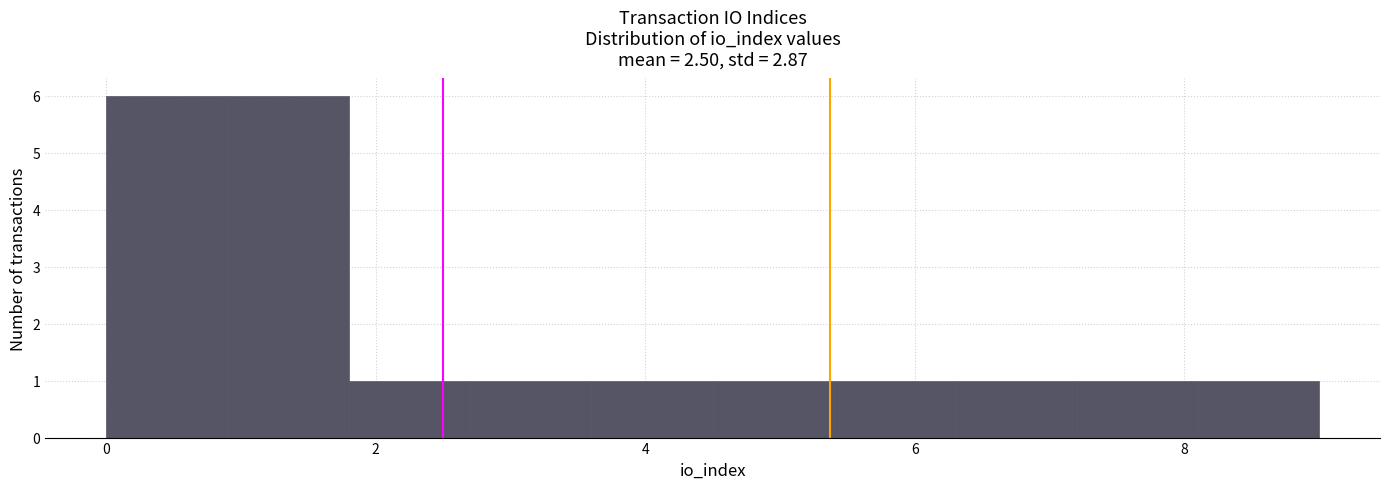

How tall is the bar that spans 0.0 to 0.9 on the x-axis? Neither the bar edges nor the heights are printed on the chart, so give them approximately, as read against the axes.

6